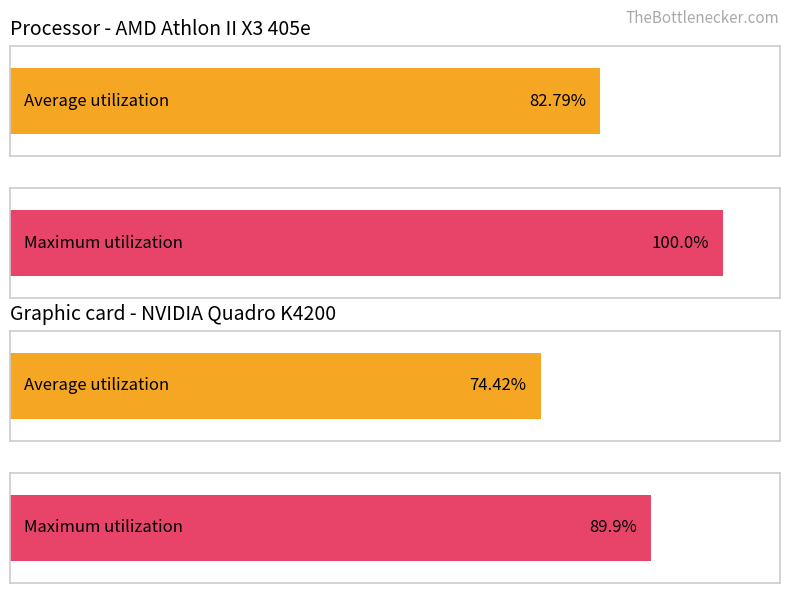

True or false: Average utilization has a value of -2.3 at 14.

False